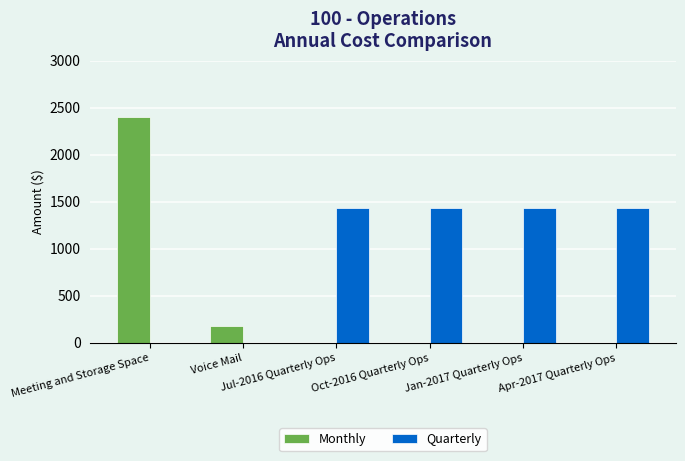

Which series has the largest total across all categories?

Quarterly